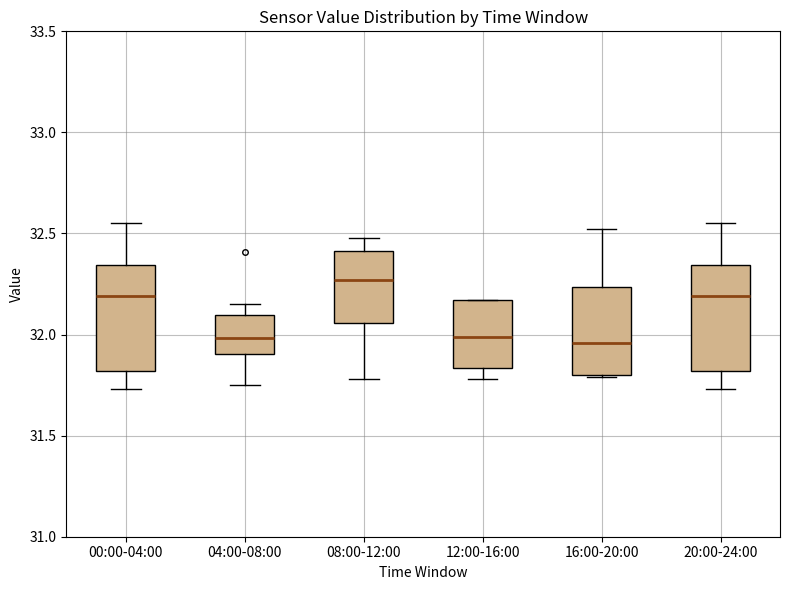

Reading left to right, transcribe this box plot: for each box, give where its median line is, the range the box spans, and where its two whiskers end, as read against the y-axis. The values are not printed on the chart, so give them approximately, as read against the axis.

00:00-04:00: median 32.20, box 31.80 to 32.35, whiskers 31.75 to 32.55
04:00-08:00: median 32.00, box 31.90 to 32.10, whiskers 31.75 to 32.15
08:00-12:00: median 32.25, box 32.05 to 32.40, whiskers 31.80 to 32.50
12:00-16:00: median 32.00, box 31.85 to 32.15, whiskers 31.80 to 32.15
16:00-20:00: median 31.95, box 31.80 to 32.25, whiskers 31.80 to 32.50
20:00-24:00: median 32.20, box 31.80 to 32.35, whiskers 31.75 to 32.55